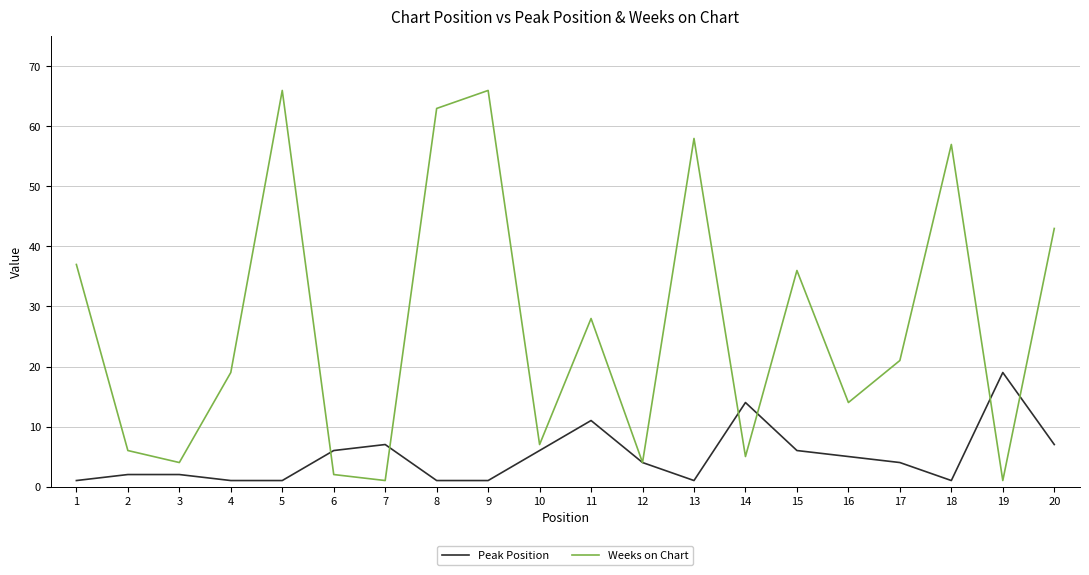

List the series in order of their peak value, highest first.

Weeks on Chart, Peak Position